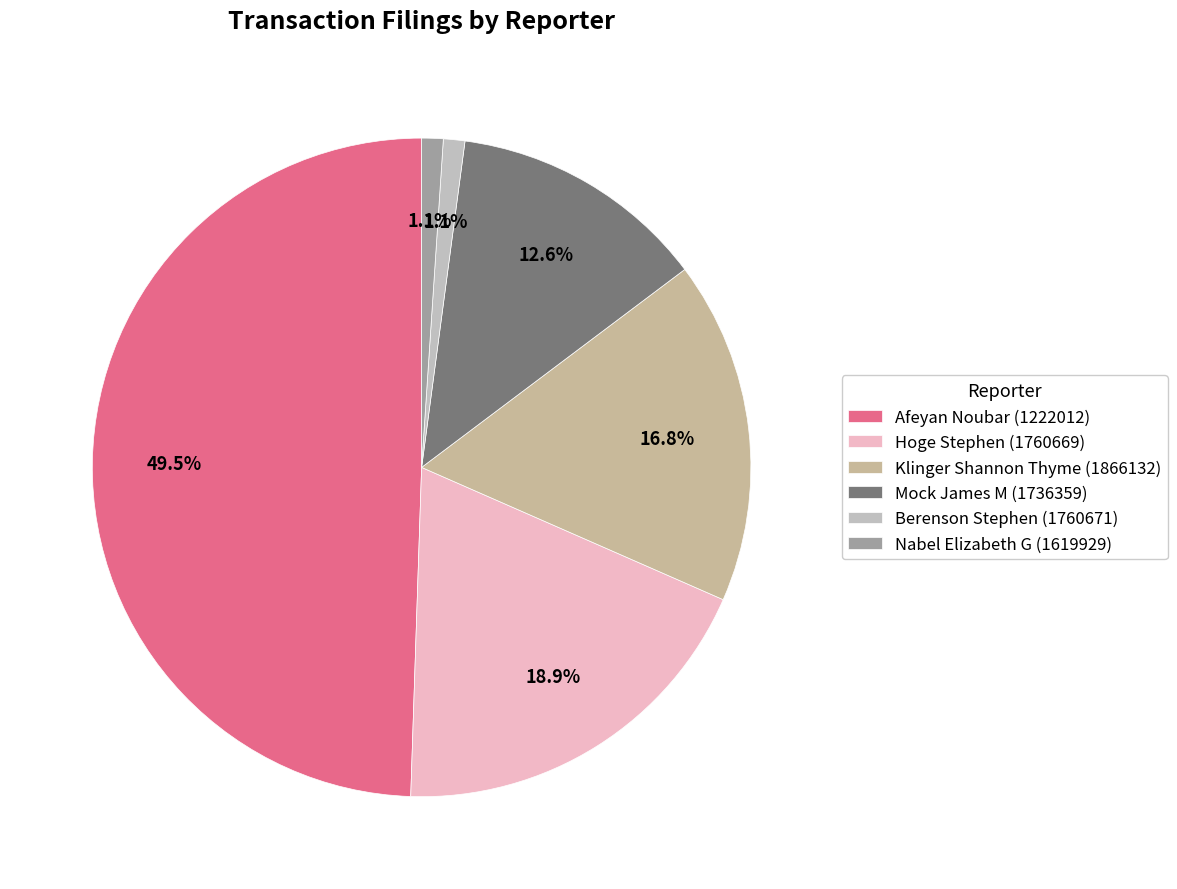

True or false: Nabel Elizabeth G (1619929) accounts for 1% of the total.

True